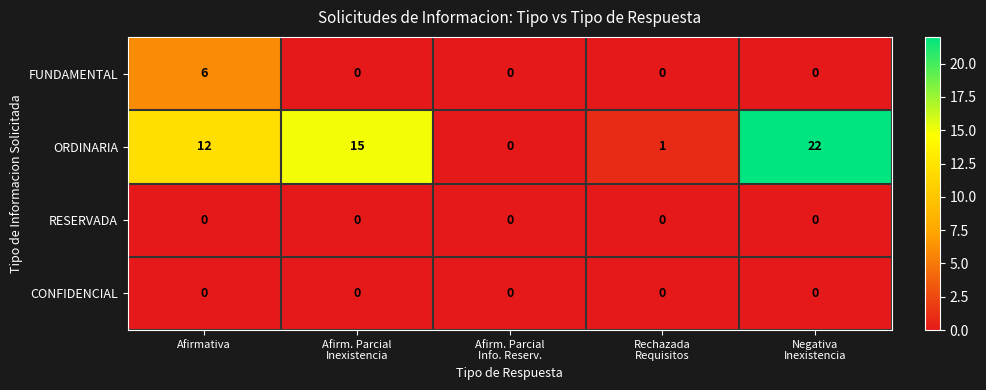

Between Afirm. Parcial
Inexistencia and Rechazada
Requisitos, which series saw the biggest shift?

ORDINARIA